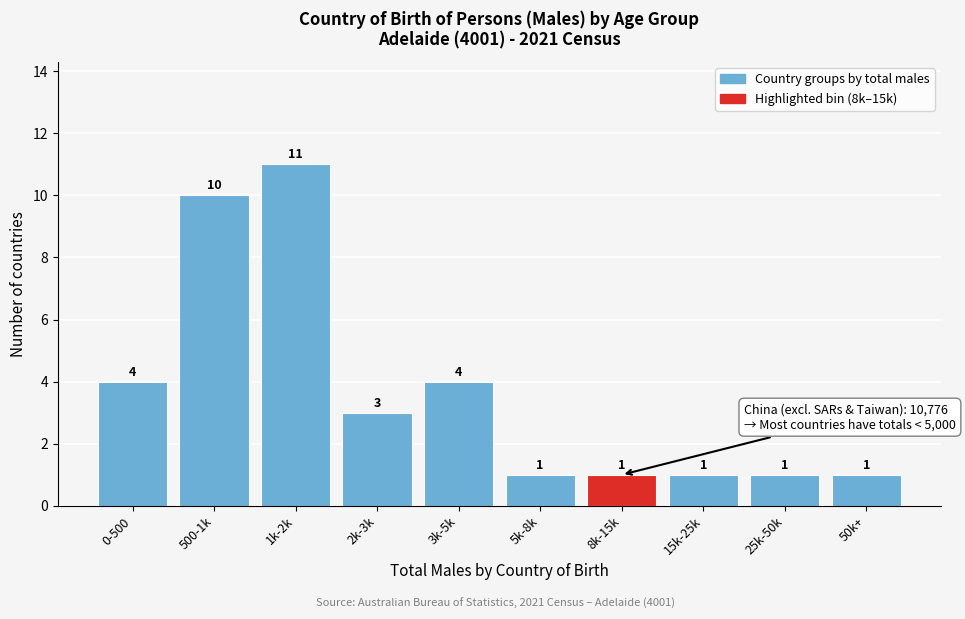

Reading left to right, extract all data points from this chart.

4	10	11	3	4	1	1	1	1	1